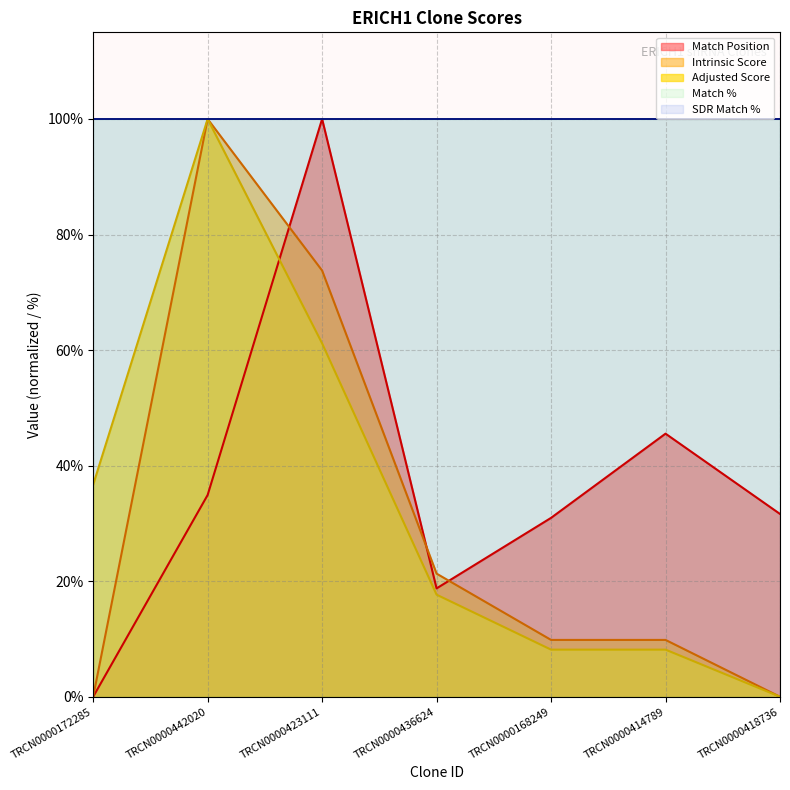

Between TRCN0000442020 and TRCN0000168249, which series saw the biggest shift?

Adjusted Score